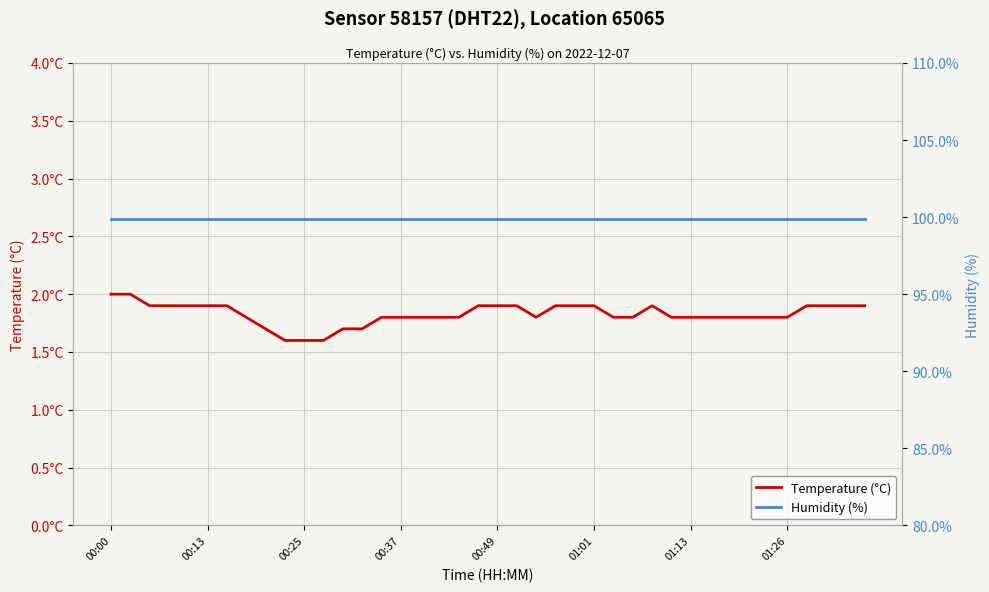

What is the minimum value for Humidity (%)?

99.9